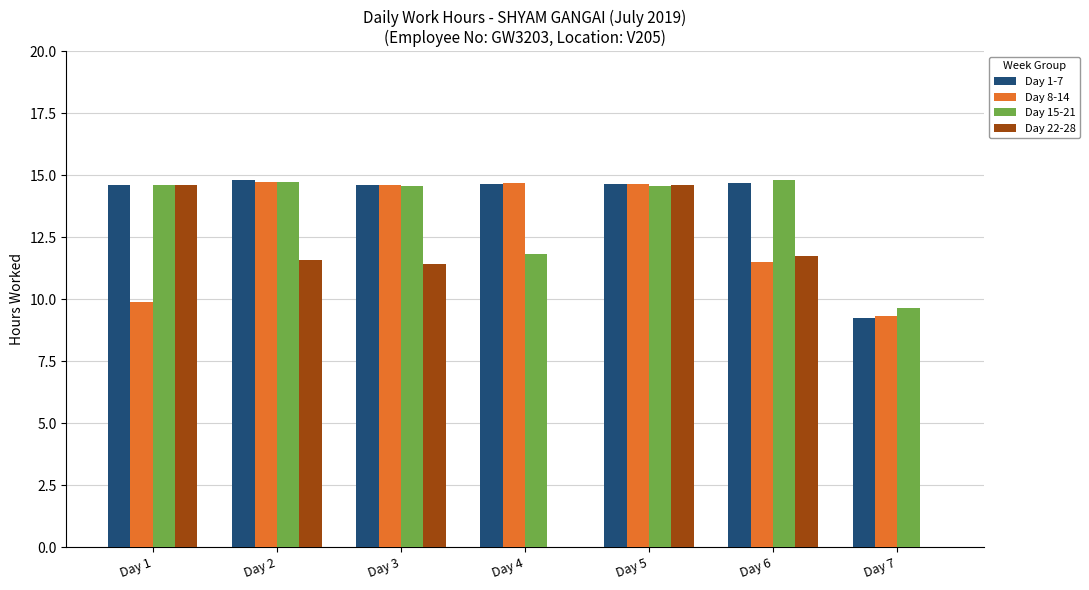

Where does the Day 8-14 series first go above 14?

Day 2